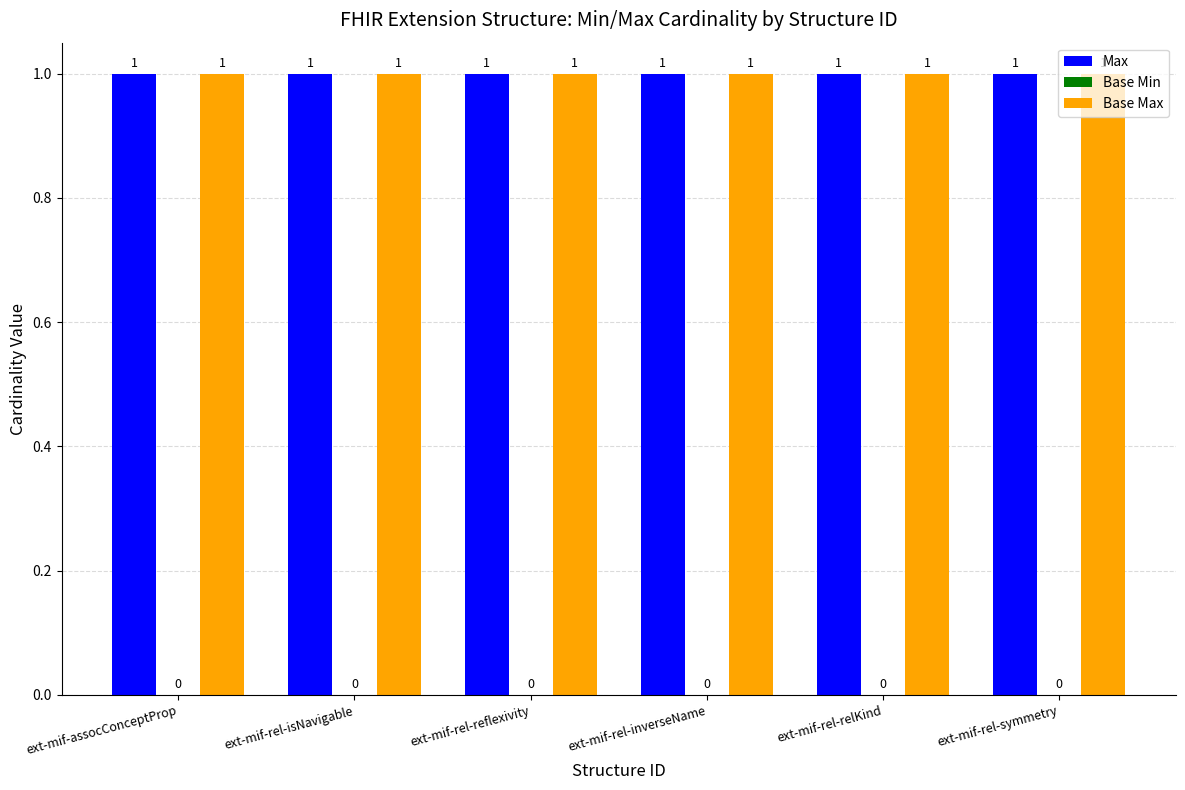

At which category is the sum across all series the highest?

ext-mif-assocConceptProp